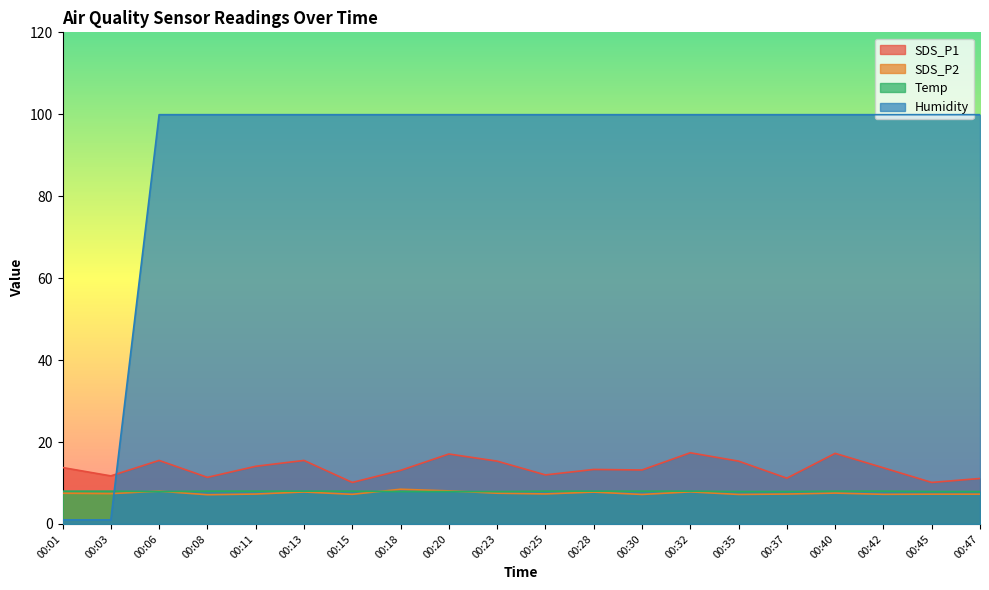

What is the sum of the SDS_P1 values at 00:23 and 00:03?

27.1